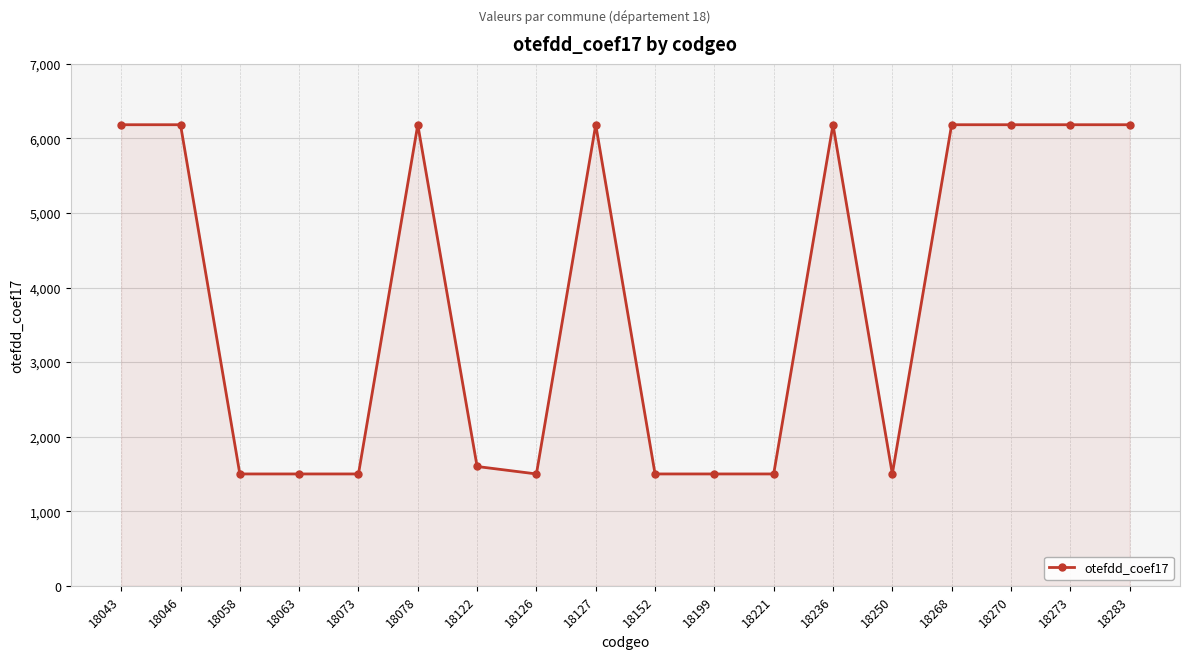

Is it true that the value at 18043 is 6184?

True